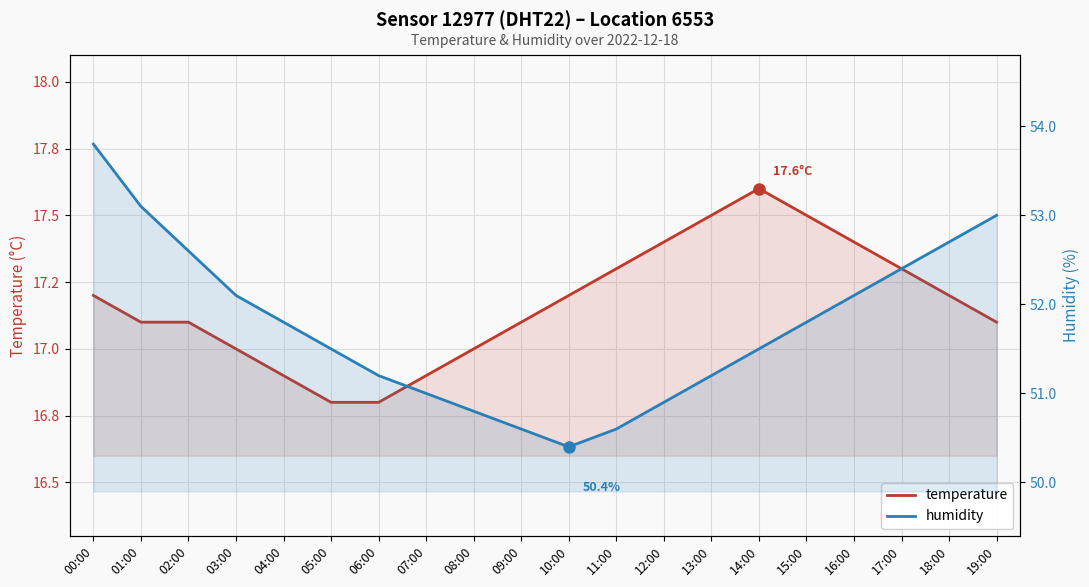

Where does the temperature series first go above 17?

00:00